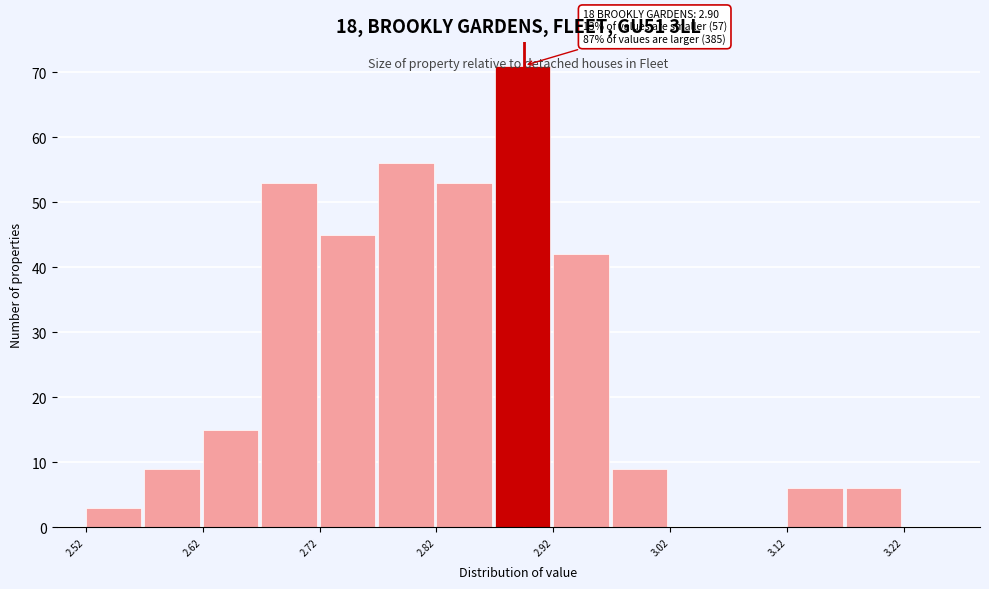

Over which range of the x-axis is the bar tallest?

2.875 to 2.925